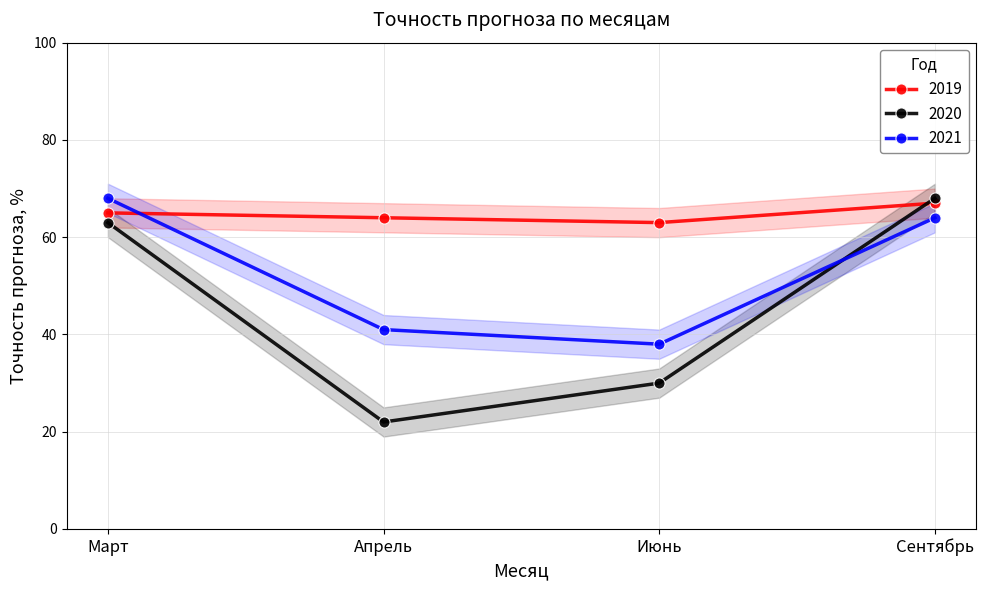

Reading left to right, list all the values displayed in this chart.

2019: Март=65	Апрель=64	Июнь=63	Сентябрь=67
2020: Март=63	Апрель=22	Июнь=30	Сентябрь=68
2021: Март=68	Апрель=41	Июнь=38	Сентябрь=64